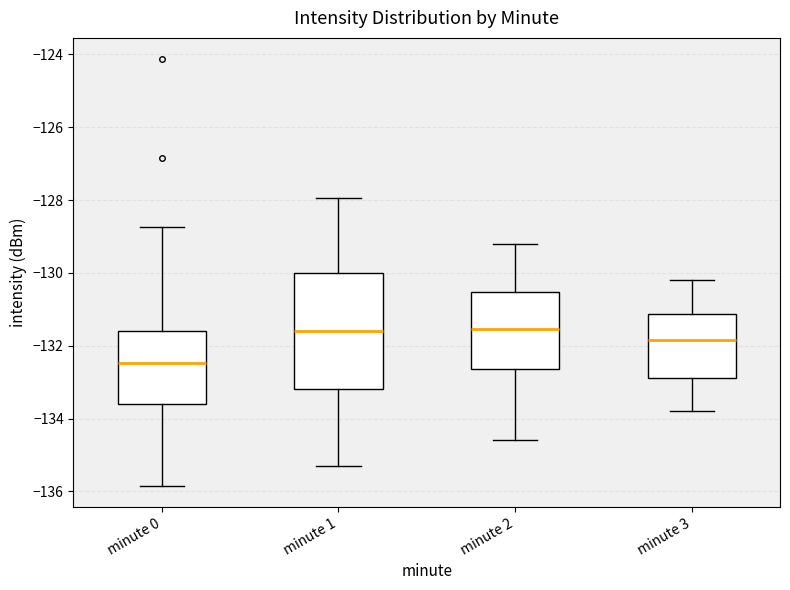

Reading left to right, read every box against the y-axis: the position of its median line, the range the box covers, and the ends of its whiskers. The values are not printed on the chart, so give them approximately, as read against the axis.

minute 0: median -132.4, box -133.6 to -131.6, whiskers -135.8 to -128.8
minute 1: median -131.6, box -133.2 to -130.0, whiskers -135.4 to -128.0
minute 2: median -131.6, box -132.6 to -130.6, whiskers -134.6 to -129.2
minute 3: median -131.8, box -132.8 to -131.2, whiskers -133.8 to -130.2